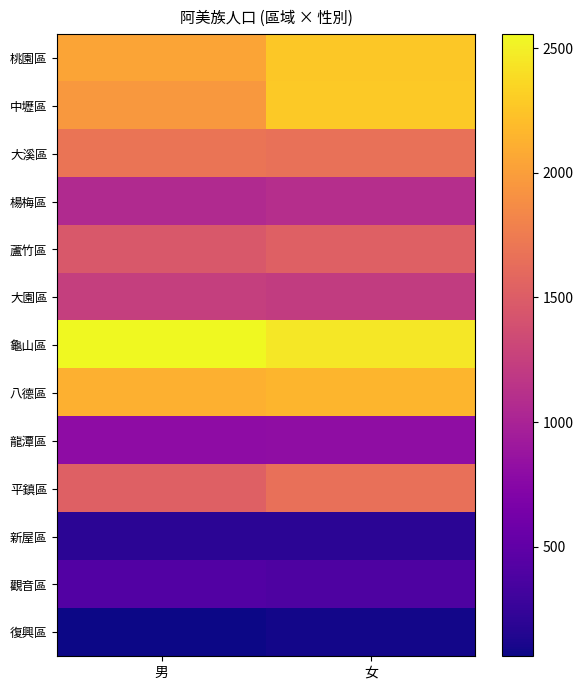

What is the total value across all series at 男?

17151